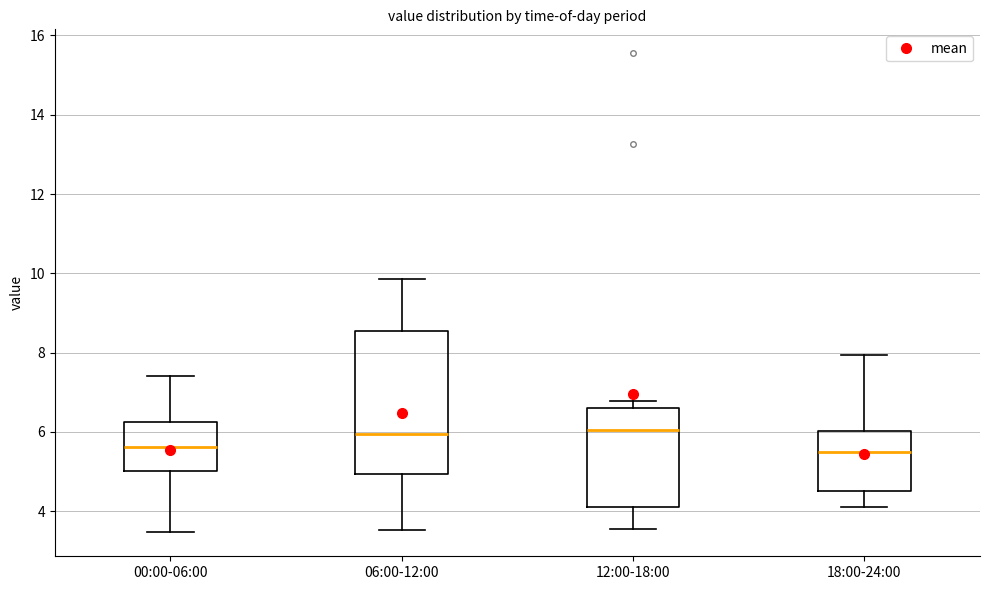

Which box is the tallest, from its lower edge to its upper edge?

06:00-12:00